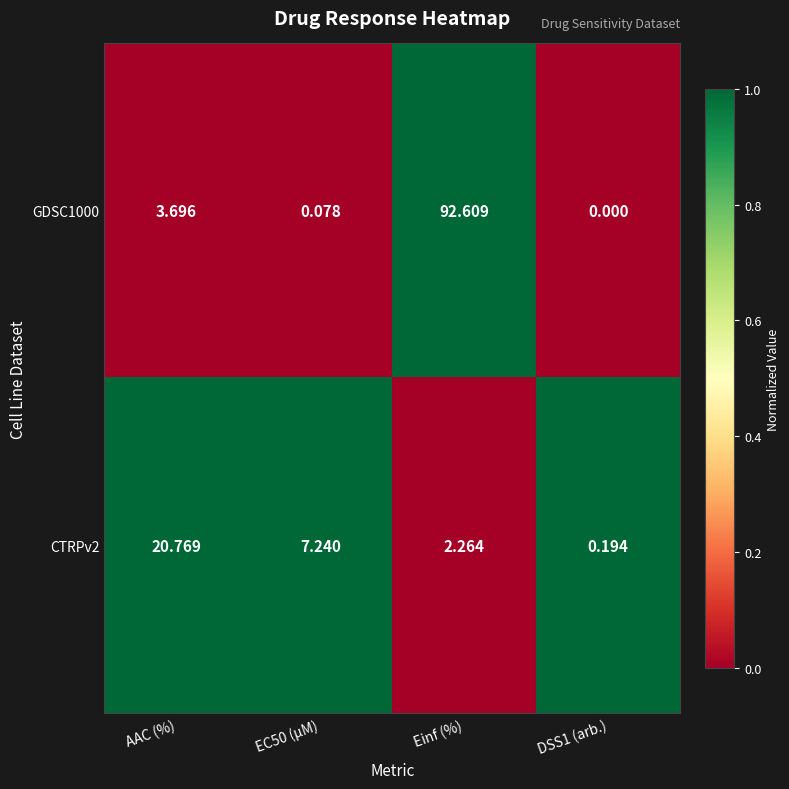

At DSS1 (arb.), list the series in order from smallest to largest.

GDSC1000, CTRPv2